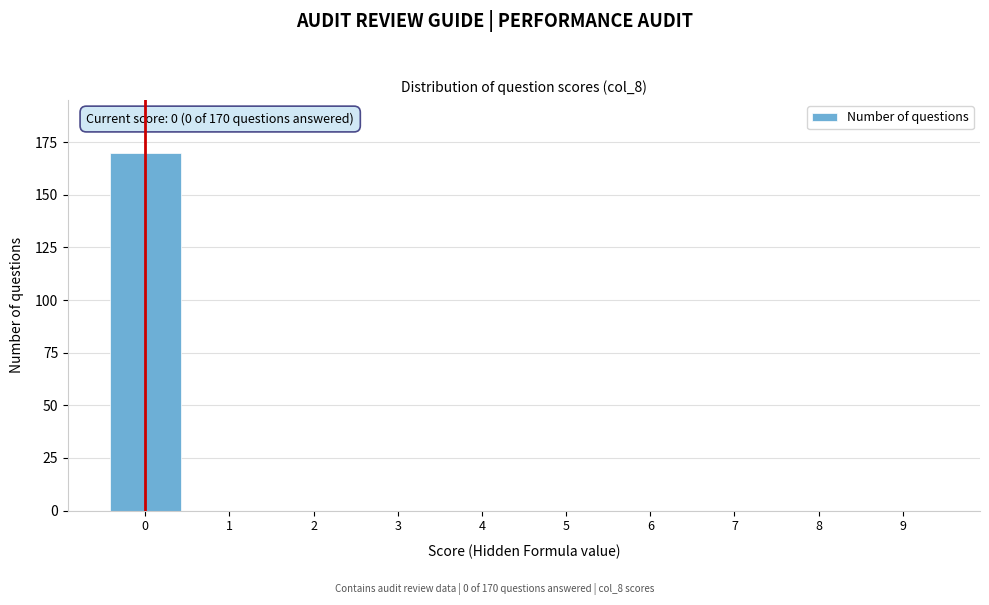

Which range on the x-axis has the tallest bar?

-0.5 to 0.5